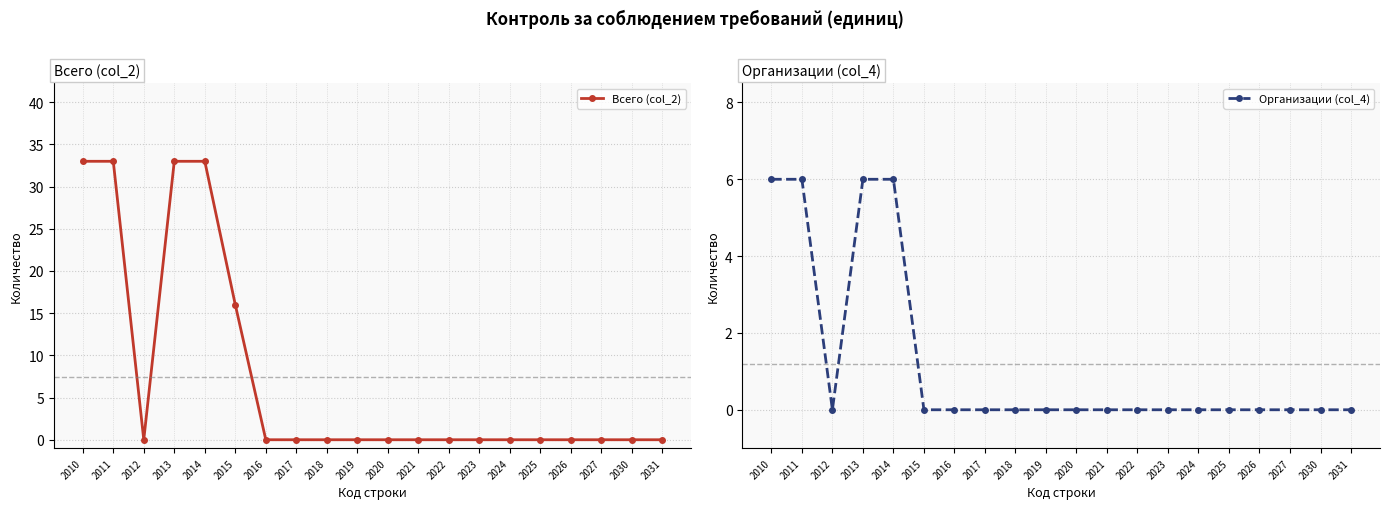

Reading right to left, what are all the values shown in this chart?

Всего (col_2): 0	0	0	0	0	0	0	0	0	0	0	0	0	0	16	33	33	0	33	33
Организации (col_4): 0	0	0	0	0	0	0	0	0	0	0	0	0	0	0	6	6	0	6	6